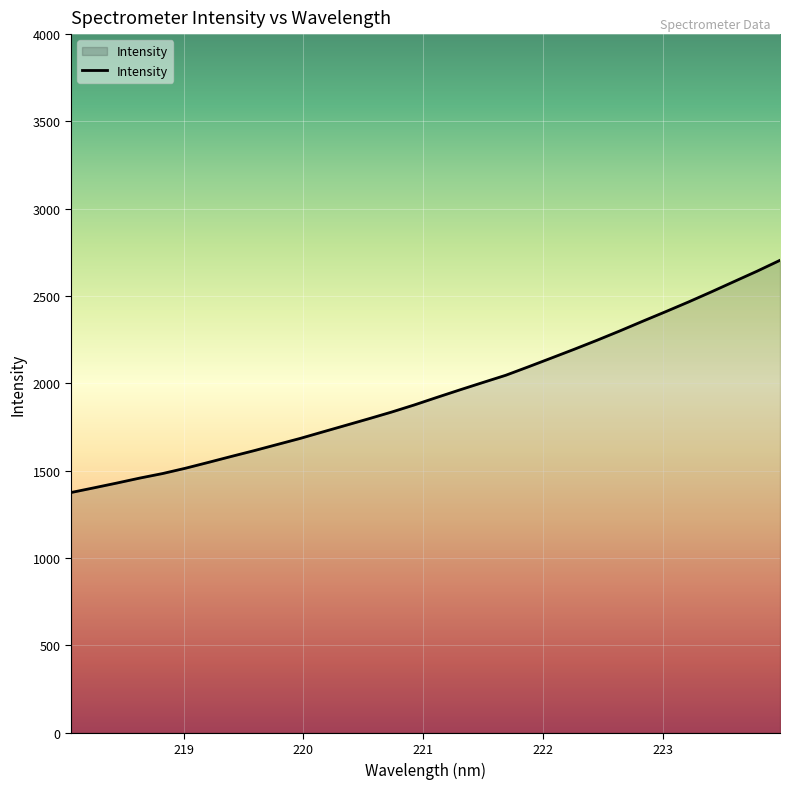

What is the difference between the maximum and minimum values?

1329.5